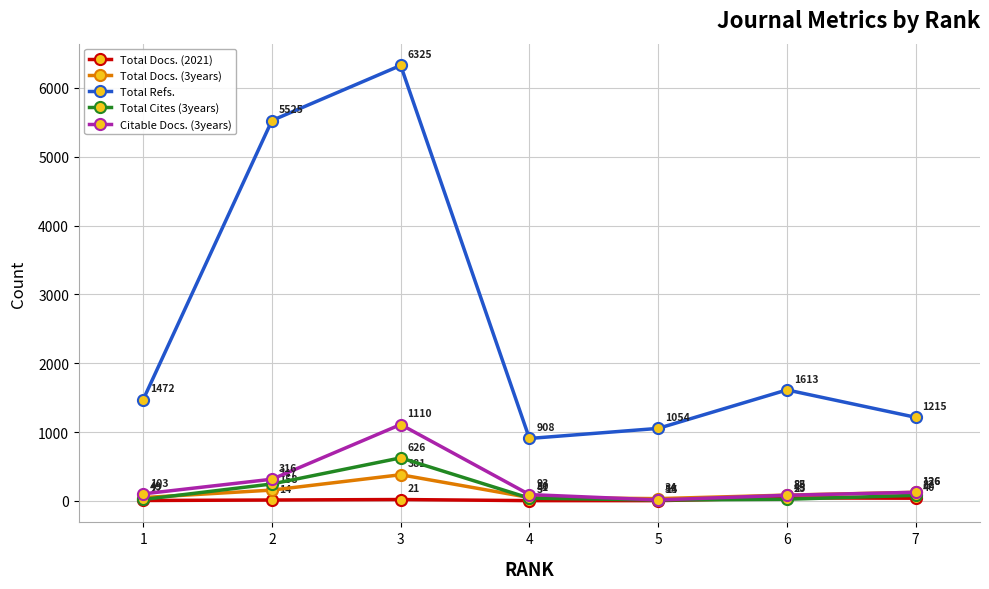

List the labels in order of Total Refs. value, largest first.

3, 2, 6, 1, 7, 5, 4